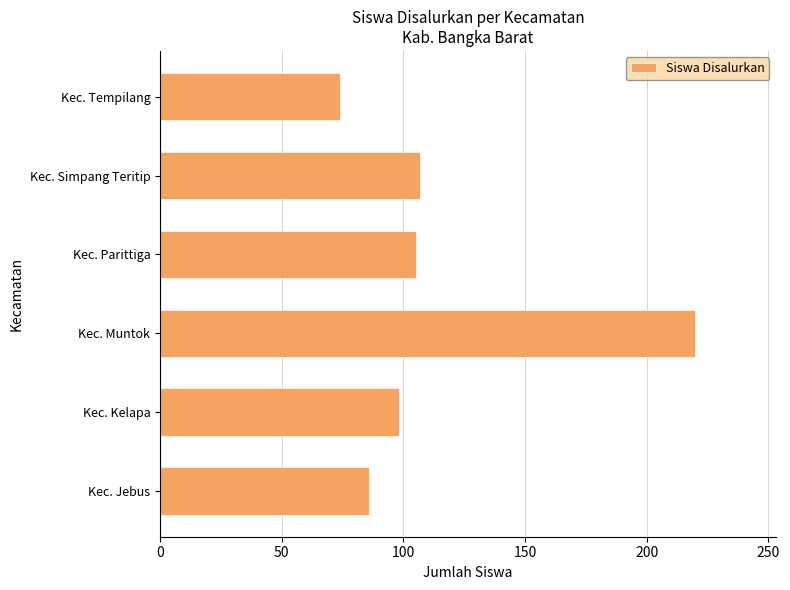

Reading top to bottom, list all the values displayed in this chart.

Kec. Tempilang=74	Kec. Simpang Teritip=107	Kec. Parittiga=105	Kec. Muntok=220	Kec. Kelapa=98	Kec. Jebus=86